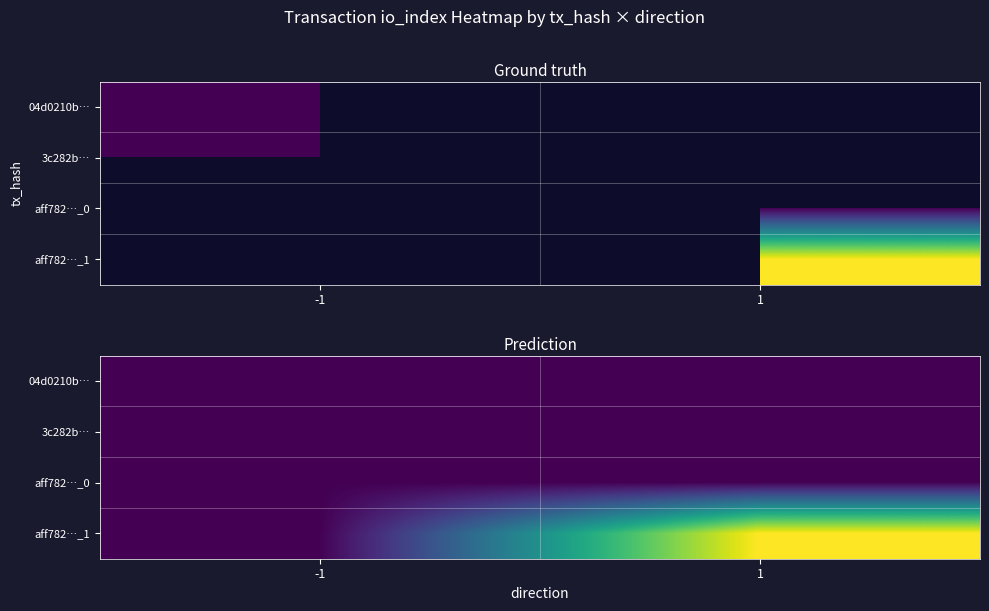

How many data points in aff782…_1 are less than 1?

1